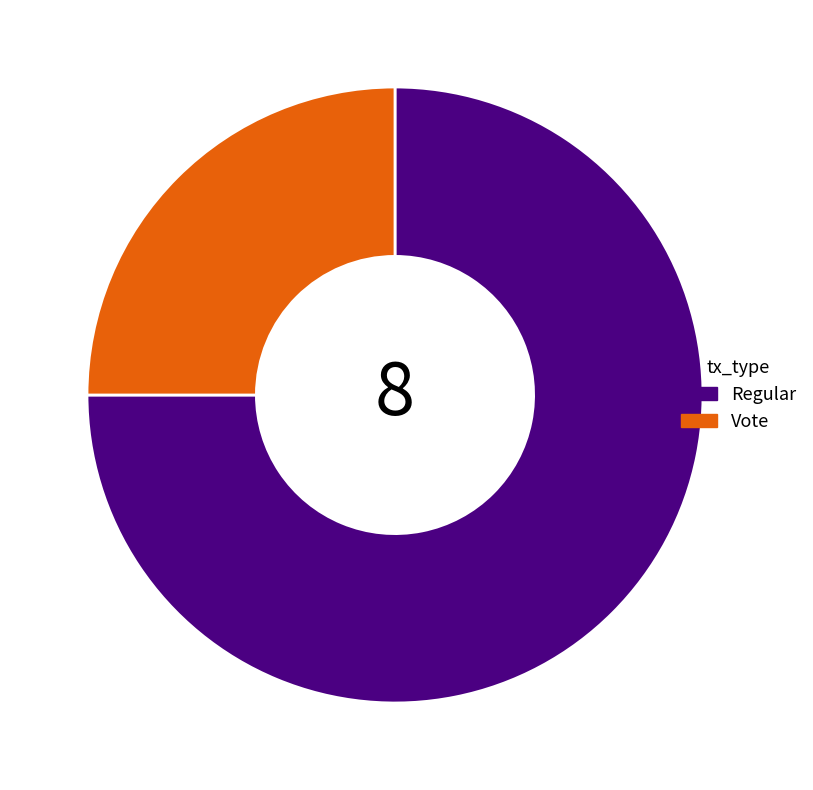

Between Vote and Regular, which is larger?

Regular